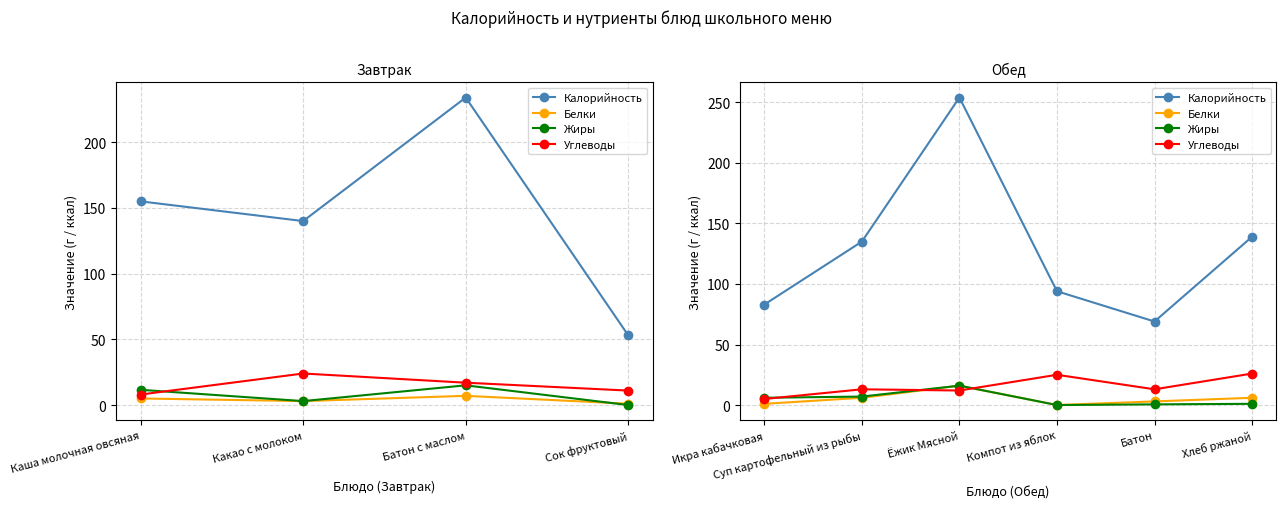

How many positive values does the Жиры series have?

5